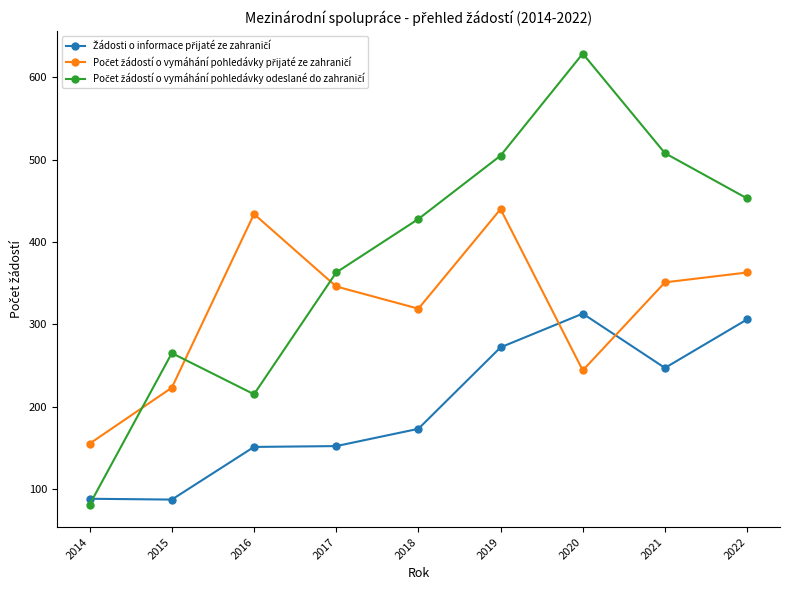

What is the maximum value shown in the chart?

629